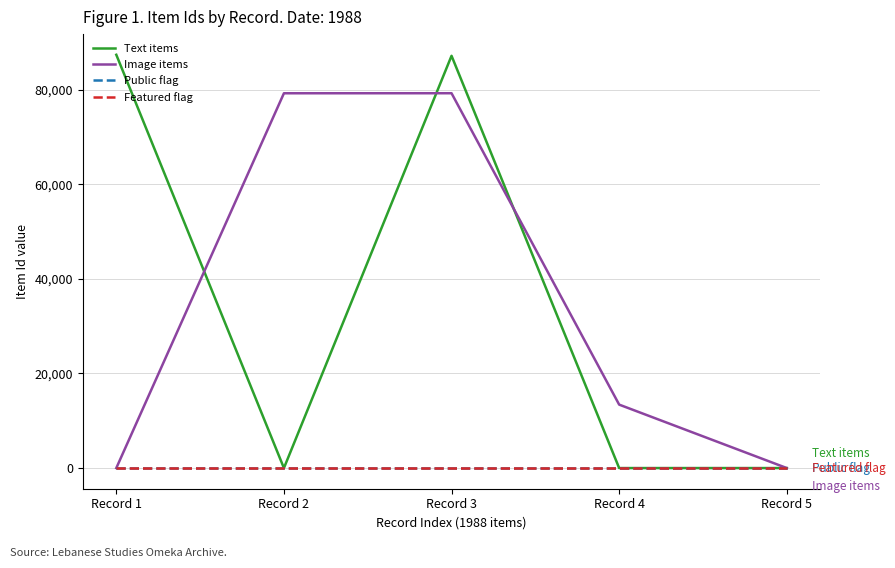

What are all the series names shown in the legend?

Text items, Image items, Public flag, Featured flag